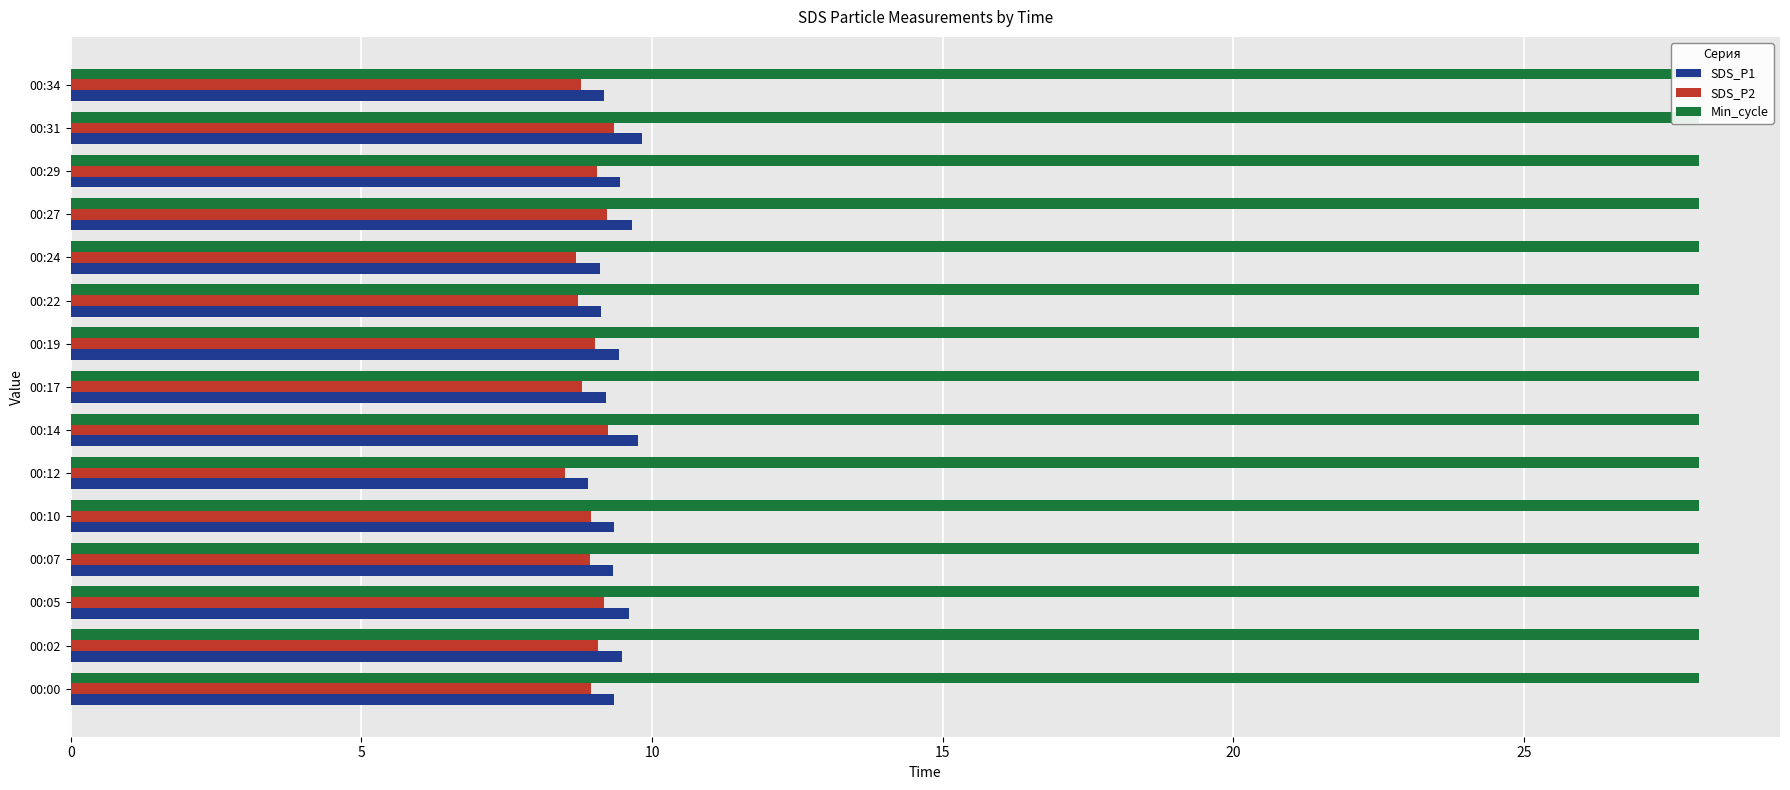

What is the sum of the SDS_P1 values at 00:19 and 00:05?

19.0